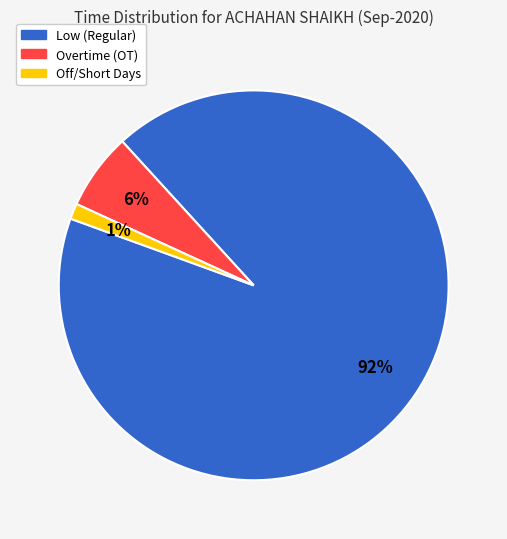

Is there any slice that represents more than half of the pie?

Yes